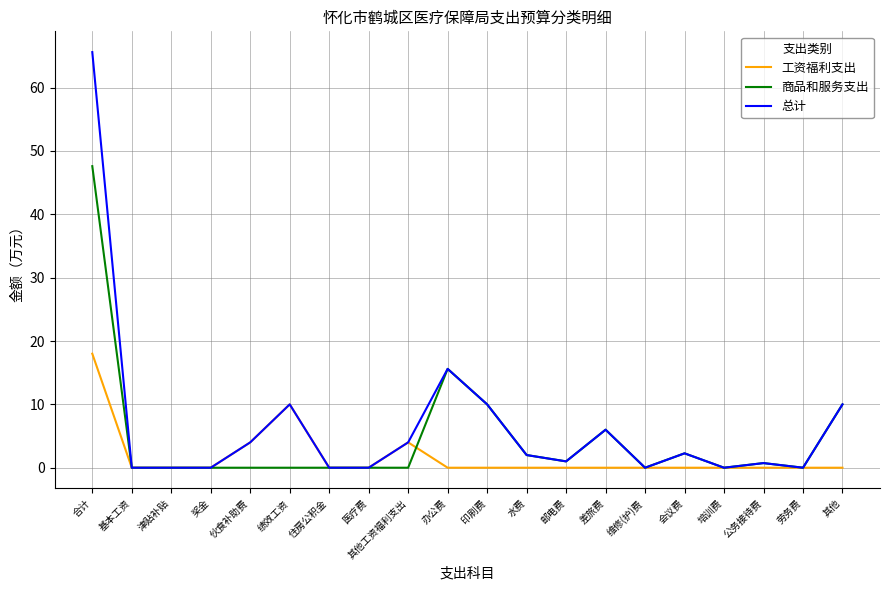

True or false: 总计 has more than 2 points higher than both neighbors.

True